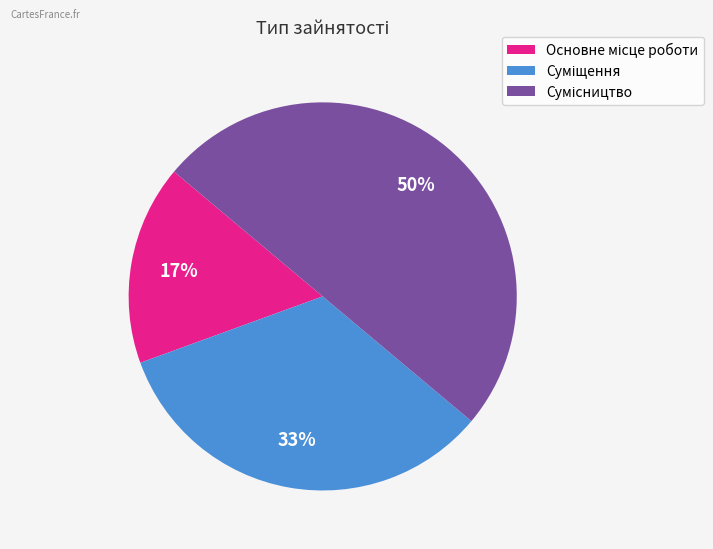

To the nearest percent, what is the difference between the largest and smallest slice percentages?

33%